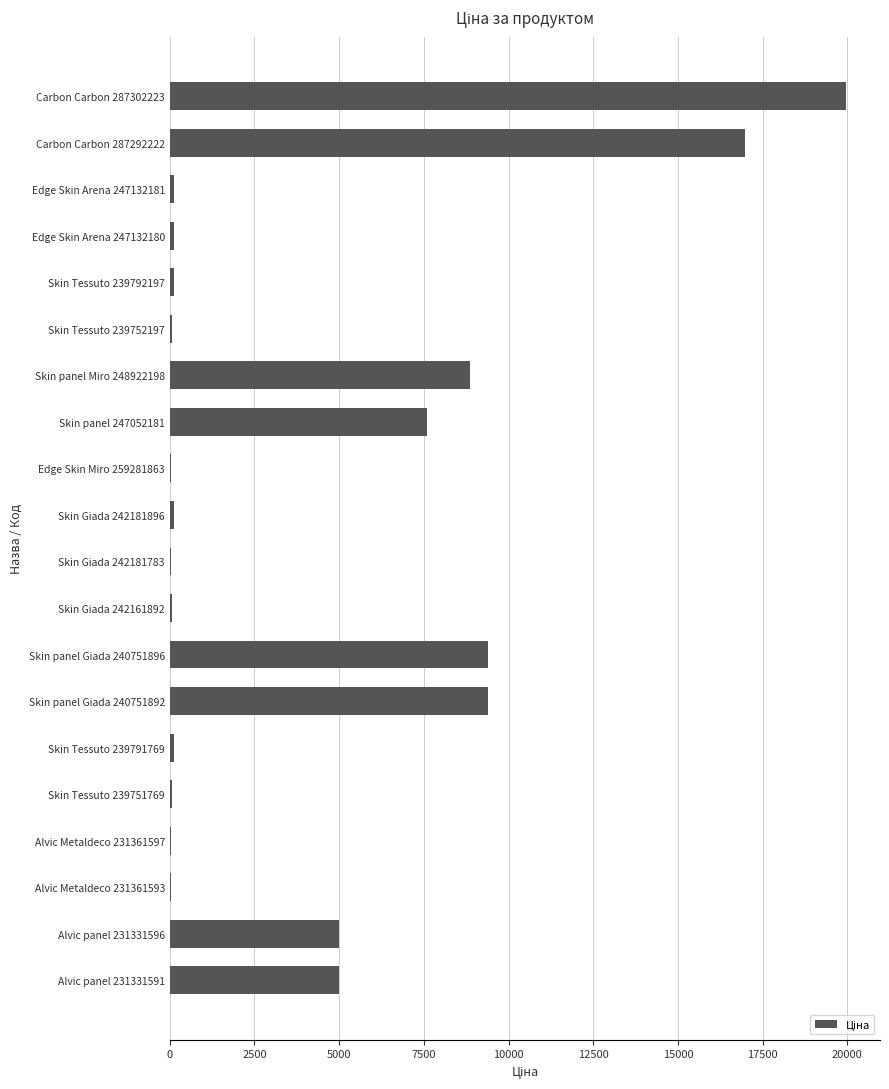

Which category has the highest value across all series?

Carbon Carbon 287302223